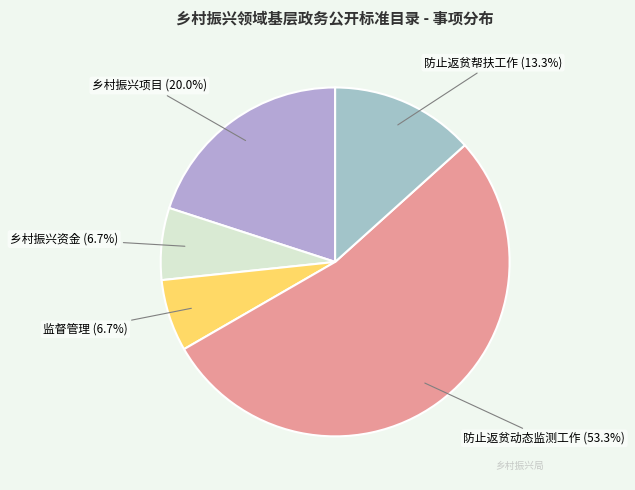

What is the ratio of the value at 防止返贫动态监测工作 to the value at 乡村振兴项目?

2.7